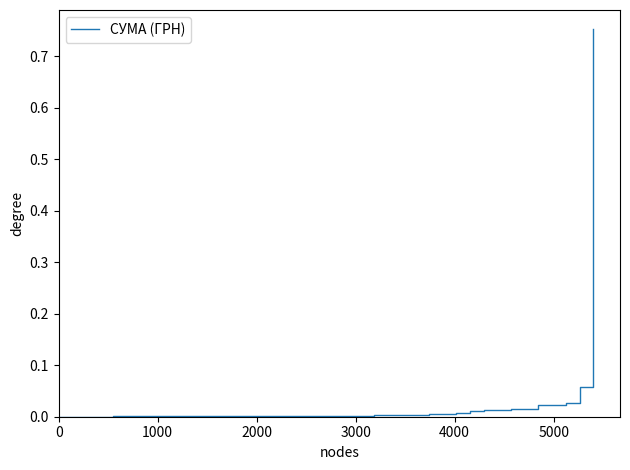

Reading right to left, extract all data points from this chart.

0.8	0.1	0.0	0.0	0.0	0.0	0.0	0.0	0.0	0.0	0.0	0.0	0.0	0.0	0.0	0.0	0.0	0.0	0.0	0.0	0.0	0.0	0.0	0.0	0.0	0.0	0.0	0.0	0.0	0.0	0.0	0.0	0.0	0.0	0.0	0.0	0.0	0.0	0.0	0.0